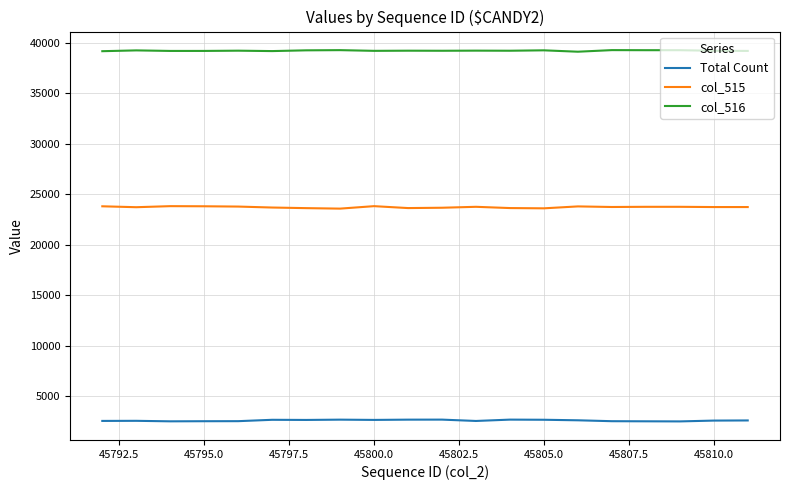

True or false: col_516 has more than 1 interior local peaks.

True